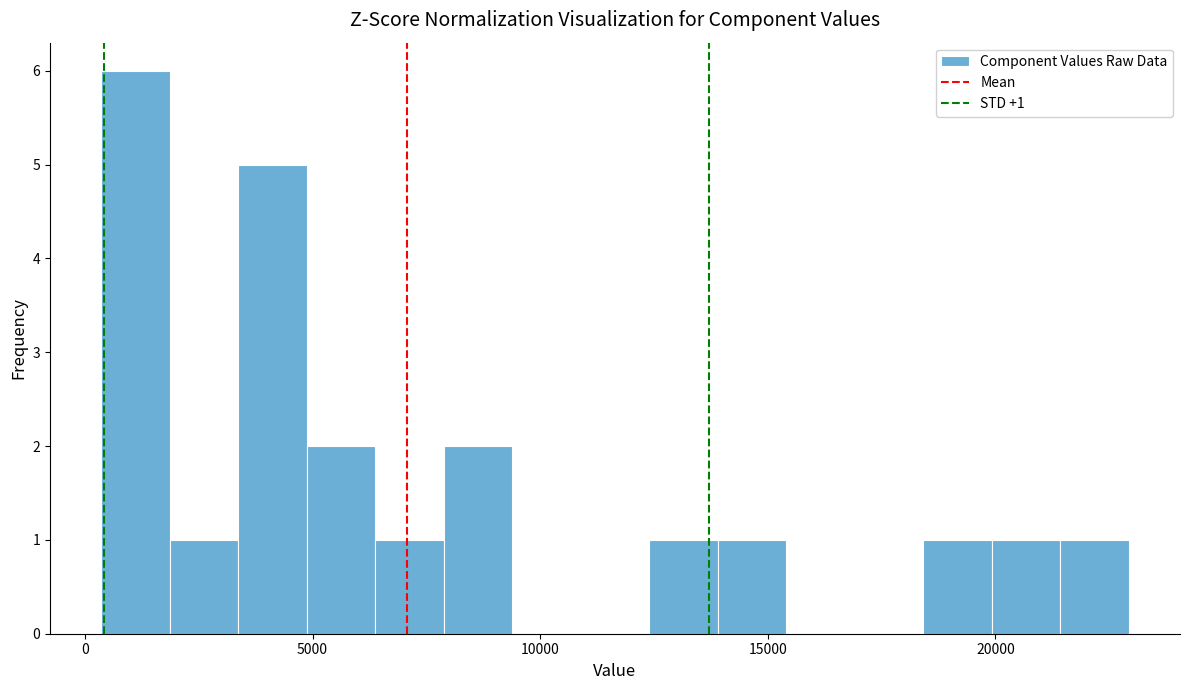

Around what value on the x-axis is the tallest bar? Give the approximate position of its centre, as read against the axis.

1000